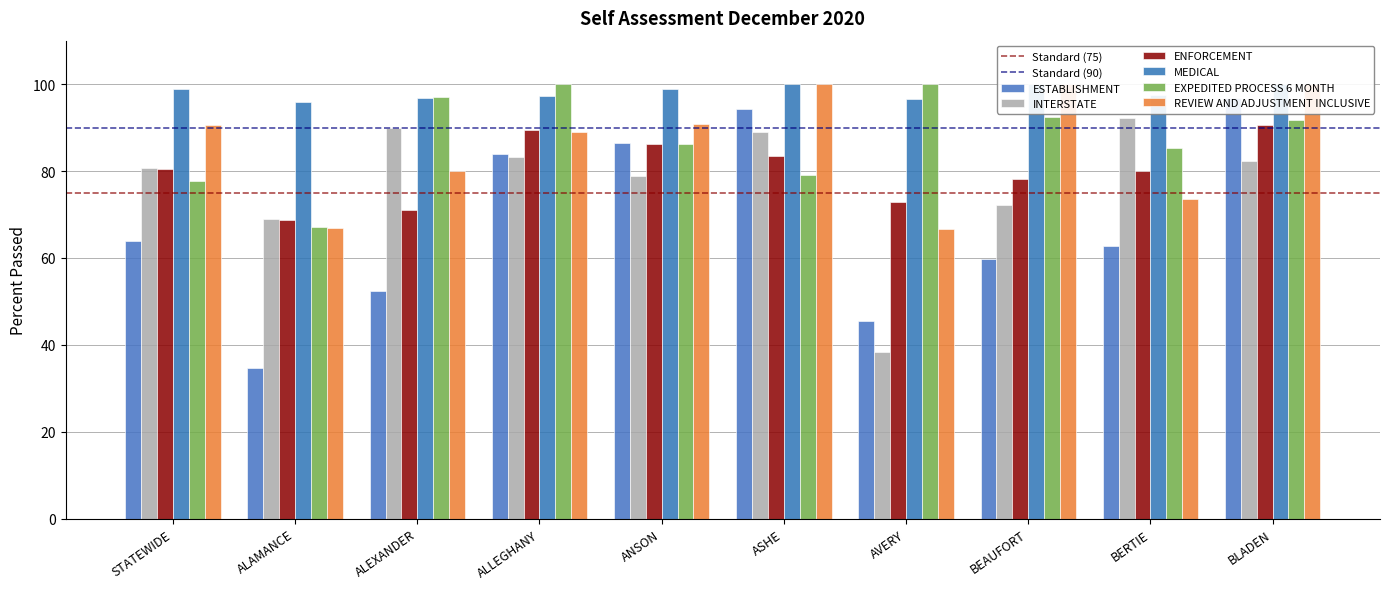

Reading left to right, list all the values displayed in this chart.

ESTABLISHMENT: 63.9	34.7	52.4	83.9	86.5	94.3	45.6	59.9	62.8	96.7
INTERSTATE: 80.7	69.0	90.0	83.3	79.0	88.9	38.5	72.2	92.3	82.3
ENFORCEMENT: 80.4	68.7	71.0	89.5	86.1	83.5	72.8	78.1	79.9	90.5
MEDICAL: 98.9	96.0	96.9	97.4	98.8	100.0	96.5	100.0	97.5	100.0
EXPEDITED PROCESS 6 MONTH: 77.7	67.1	97.0	100.0	86.3	79.1	100.0	92.5	85.2	91.8
REVIEW AND ADJUSTMENT INCLUSIVE: 90.5	67.0	80.0	88.9	90.9	100.0	66.7	100.0	73.7	100.0